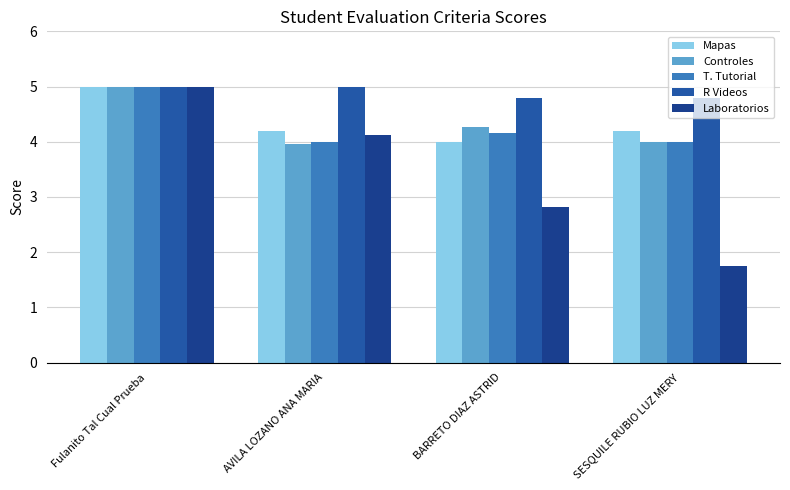

Reading left to right, list all the values displayed in this chart.

Mapas: Fulanito Tal Cual Prueba=5.0	AVILA LOZANO ANA MARIA=4.2	BARRETO DIAZ ASTRID=4.0	SESQUILE RUBIO LUZ MERY=4.2
Controles: Fulanito Tal Cual Prueba=5.0	AVILA LOZANO ANA MARIA=4.0	BARRETO DIAZ ASTRID=4.3	SESQUILE RUBIO LUZ MERY=4.0
T. Tutorial: Fulanito Tal Cual Prueba=5.0	AVILA LOZANO ANA MARIA=4.0	BARRETO DIAZ ASTRID=4.2	SESQUILE RUBIO LUZ MERY=4.0
R Videos: Fulanito Tal Cual Prueba=5.0	AVILA LOZANO ANA MARIA=5.0	BARRETO DIAZ ASTRID=4.8	SESQUILE RUBIO LUZ MERY=4.8
Laboratorios: Fulanito Tal Cual Prueba=5.0	AVILA LOZANO ANA MARIA=4.1	BARRETO DIAZ ASTRID=2.8	SESQUILE RUBIO LUZ MERY=1.8